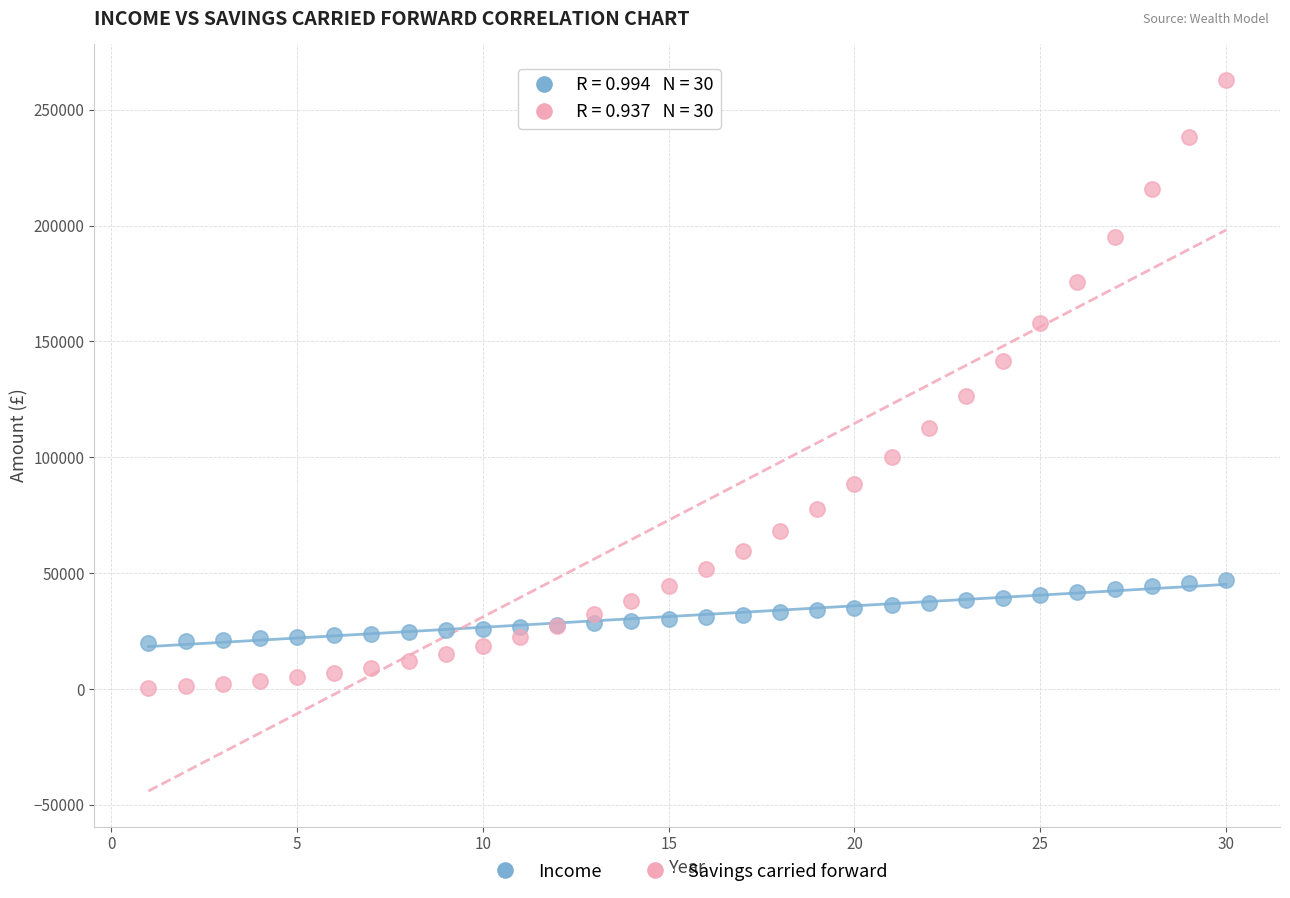

Across all series, what Y value is closest to 131651?

126431.3